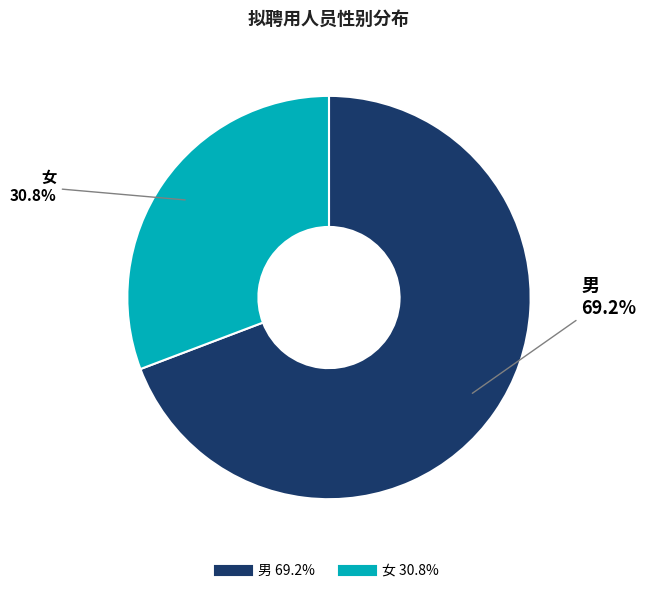

Does 女 represent more than half of the total?

No